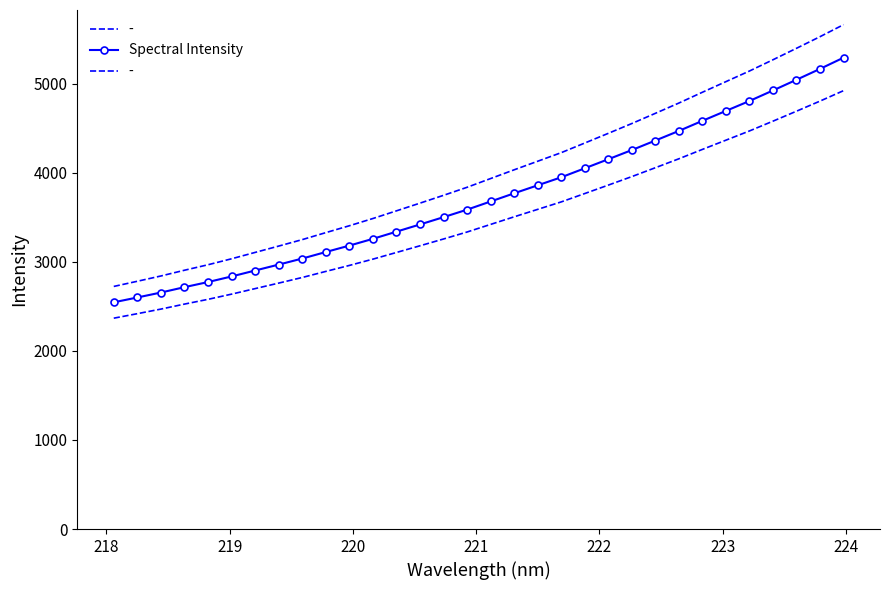

What is the maximum value for Spectral Intensity?

5290.6